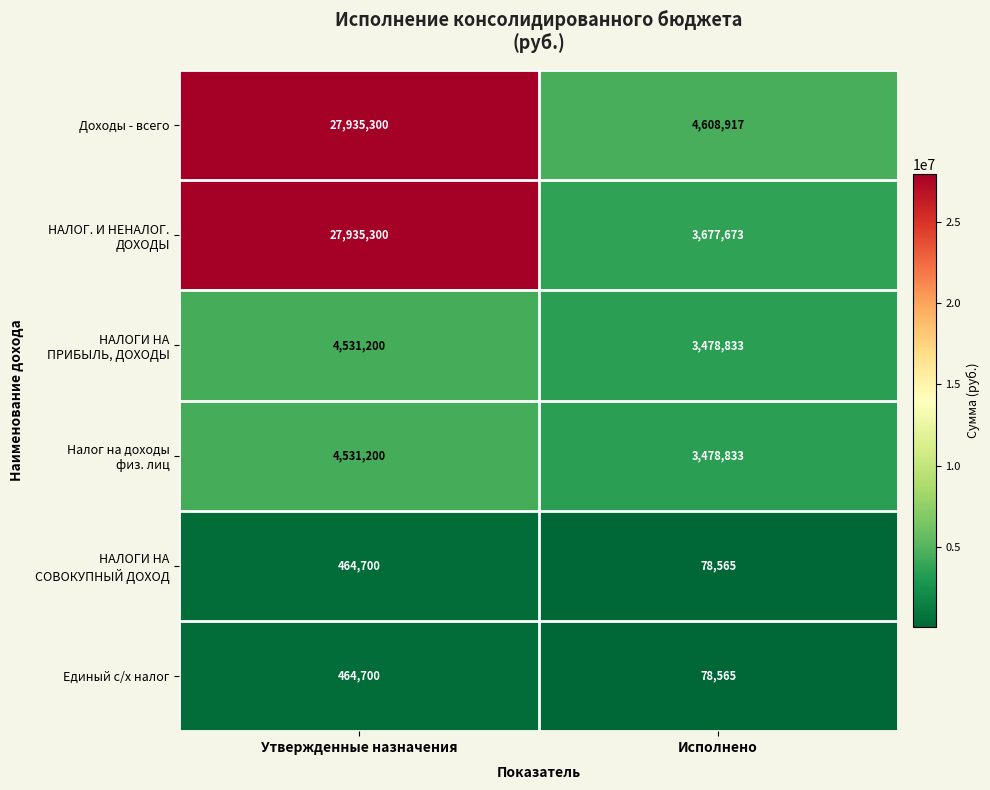

At which category is the sum across all series the highest?

Утвержденные назначения